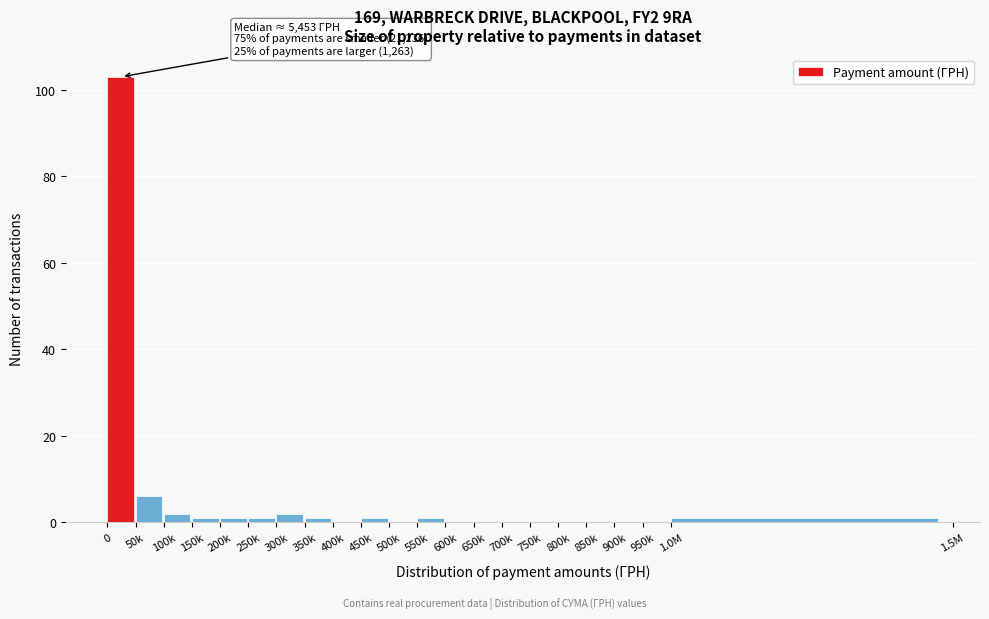

Reading left to right, transcribe all the data shown in this chart.

0=103	50k=6	100k=2	150k=1	200k=1	250k=1	300k=2	350k=1	400k=0	450k=1	500k=0	550k=1	600k=0	650k=0	700k=0	750k=0	800k=0	850k=0	900k=0	950k=0	1.0M=1